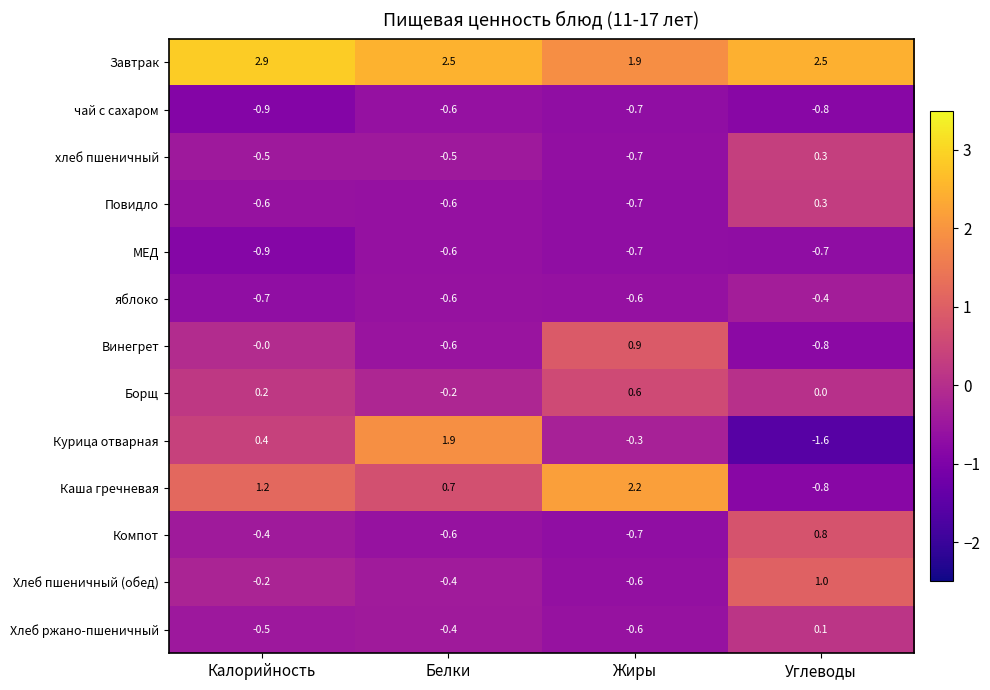

The value of МЕД at Калорийность is -0.9. True or false?

True